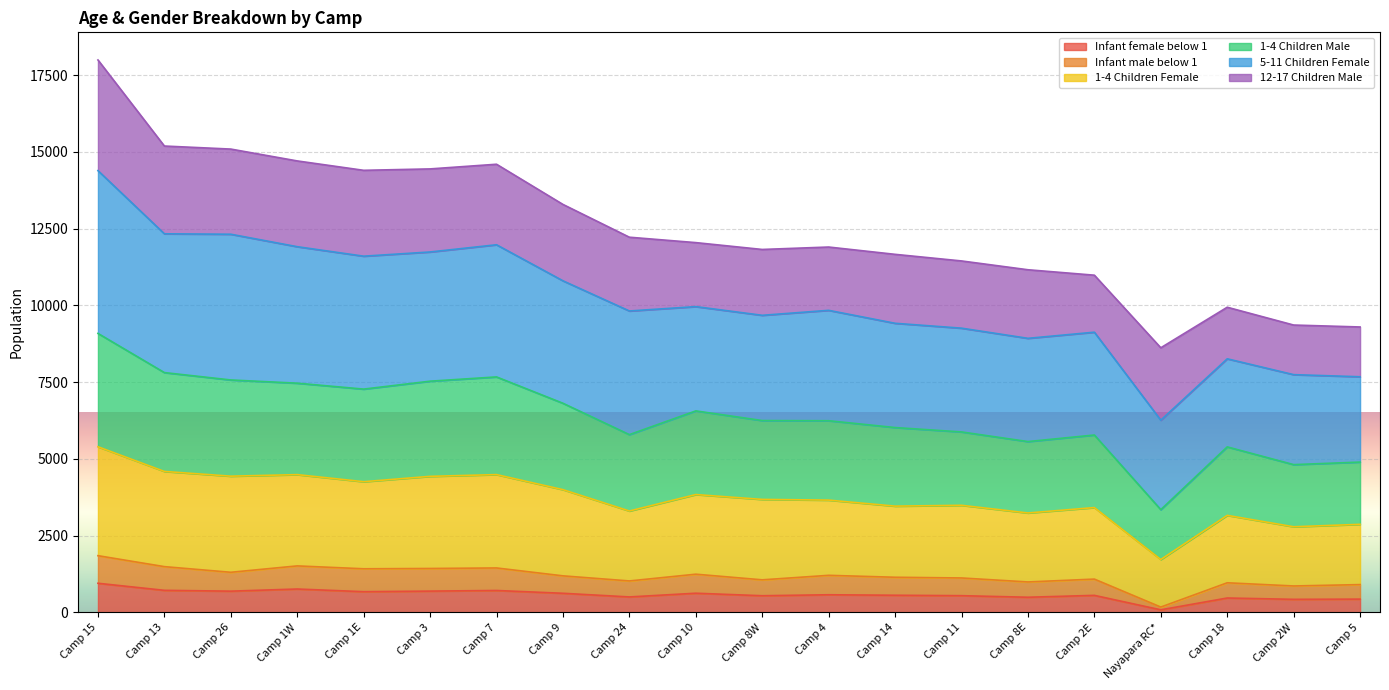

True or false: 1-4 Children Female and 1-4 Children Male intersect in this chart.

False